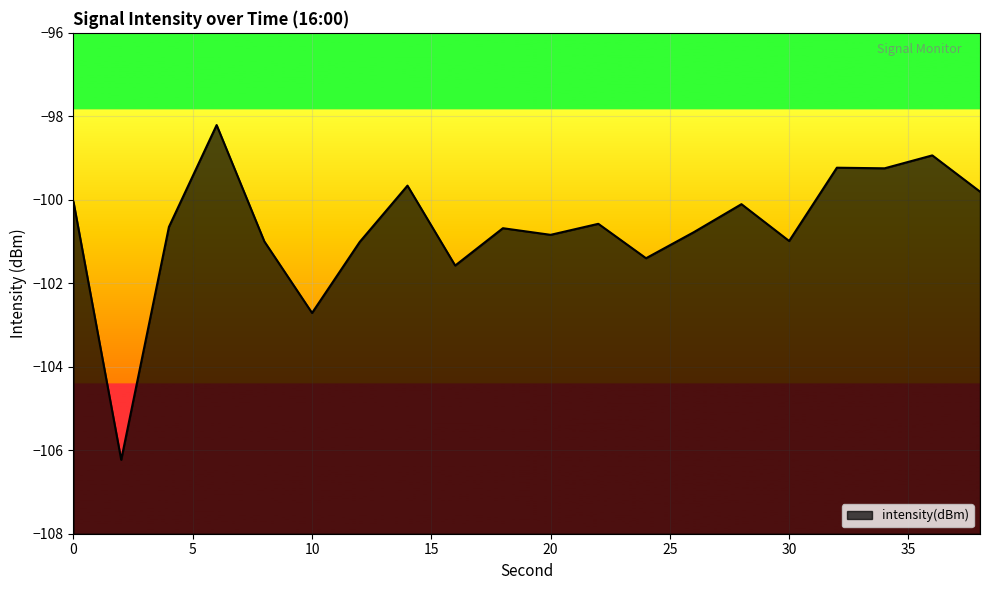

What is the difference between the maximum and minimum values?

8.0